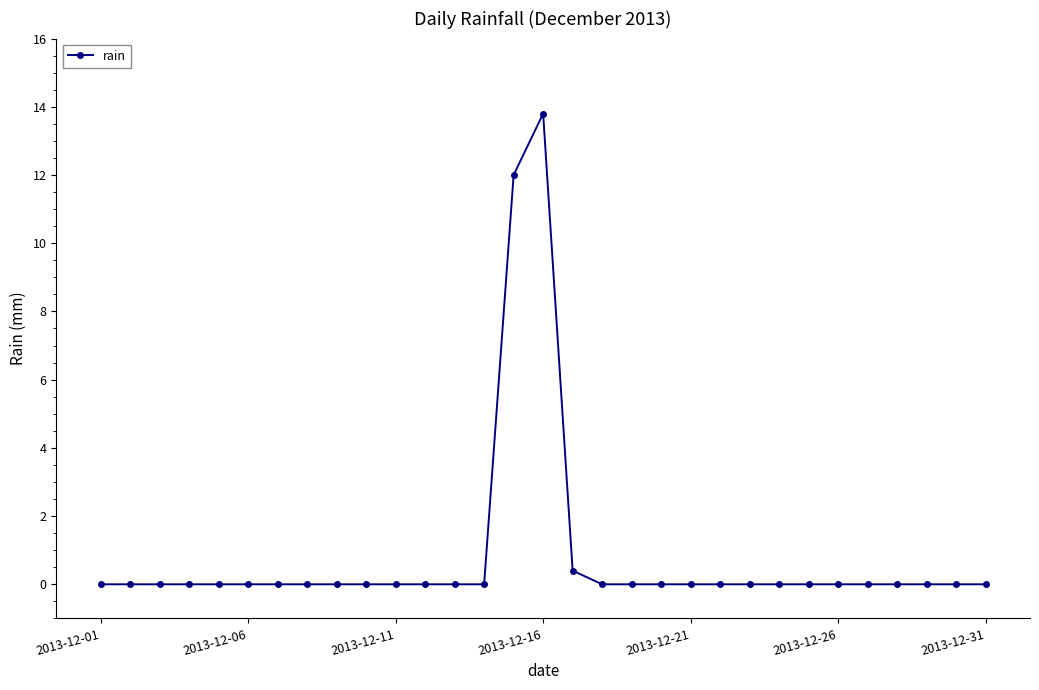

What is the maximum value shown in the chart?

13.8